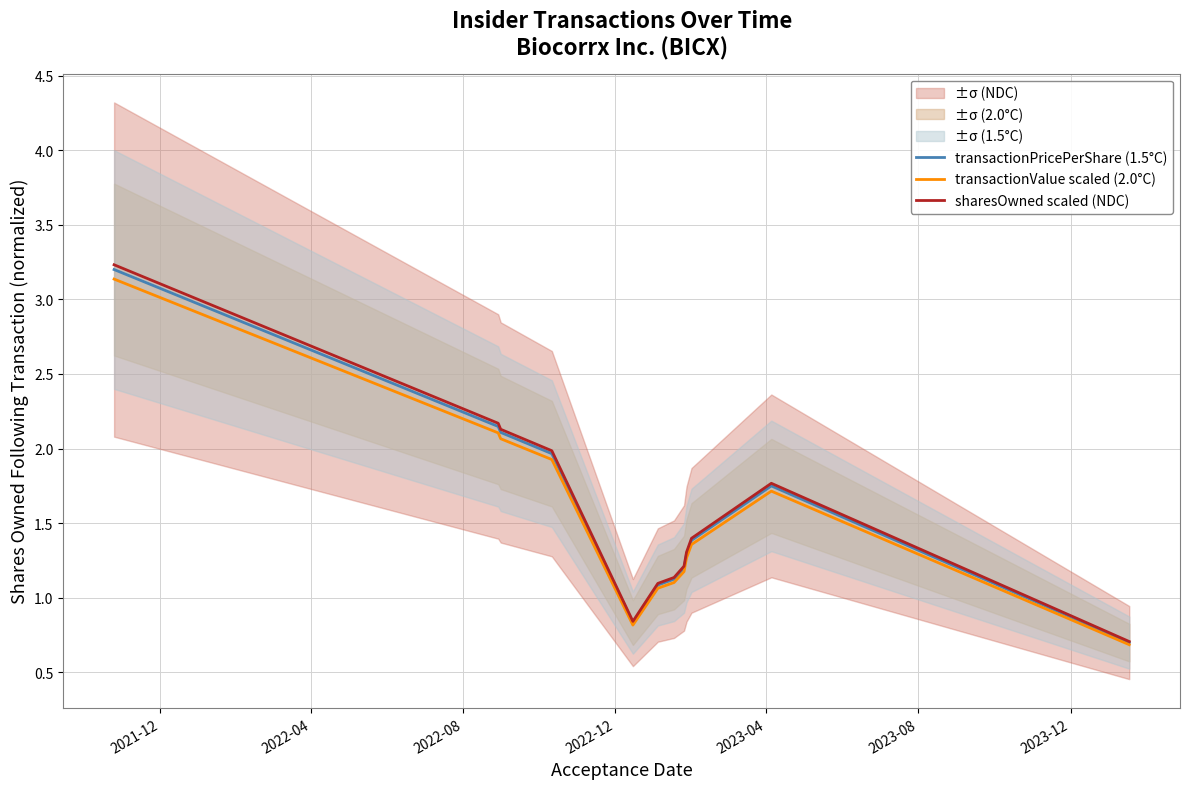

What is the maximum value for transactionValue scaled (2.0°C)?

3.1